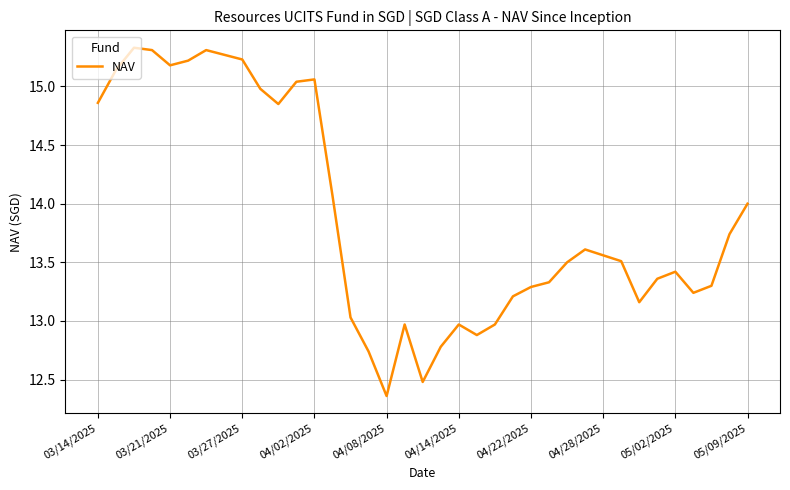

What is the difference between the maximum and minimum values?

3.0